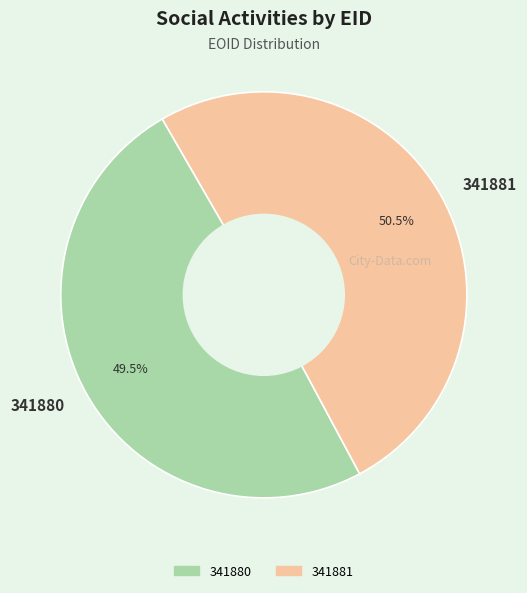

Which slice is the smallest?

341880